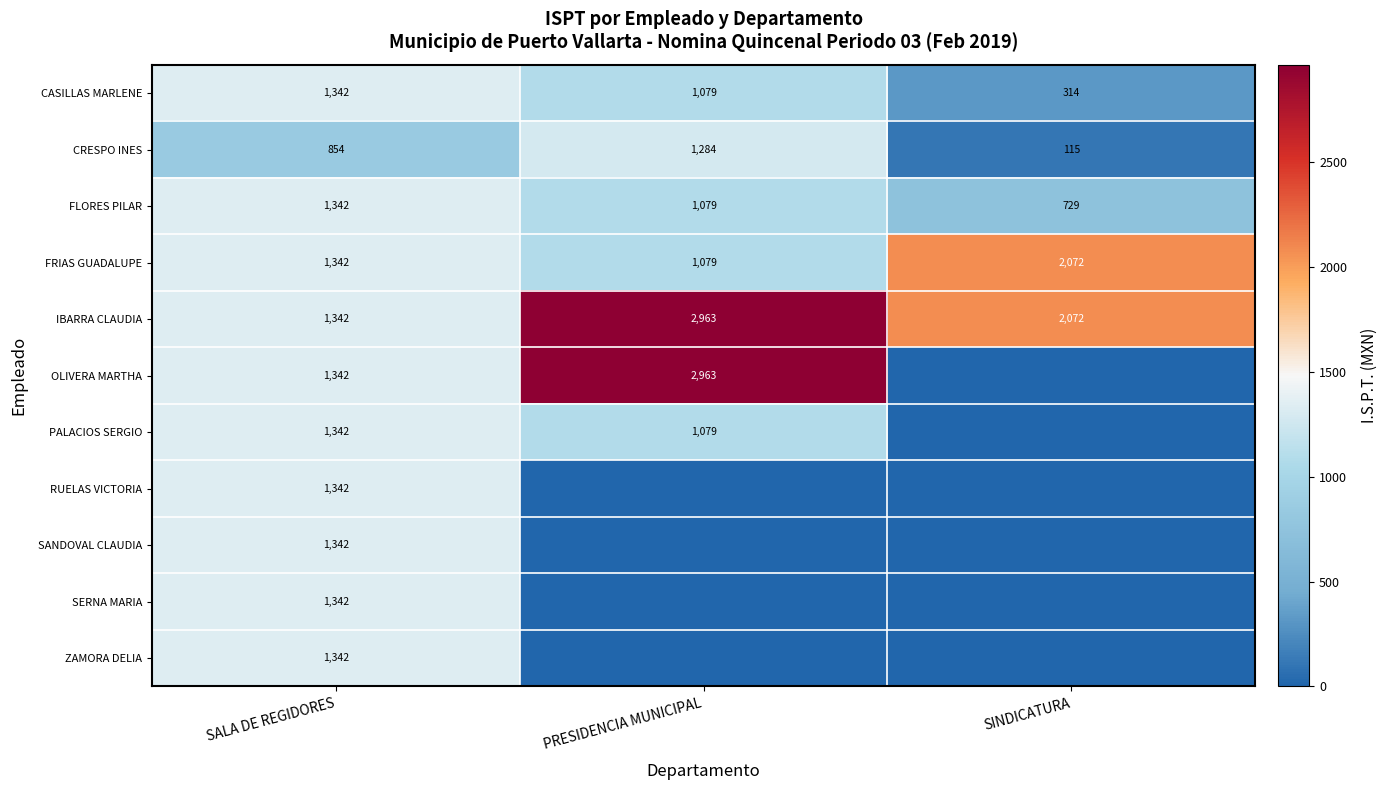

True or false: IBARRA CLAUDIA has a value of 4040.1 at PRESIDENCIA MUNICIPAL.

False